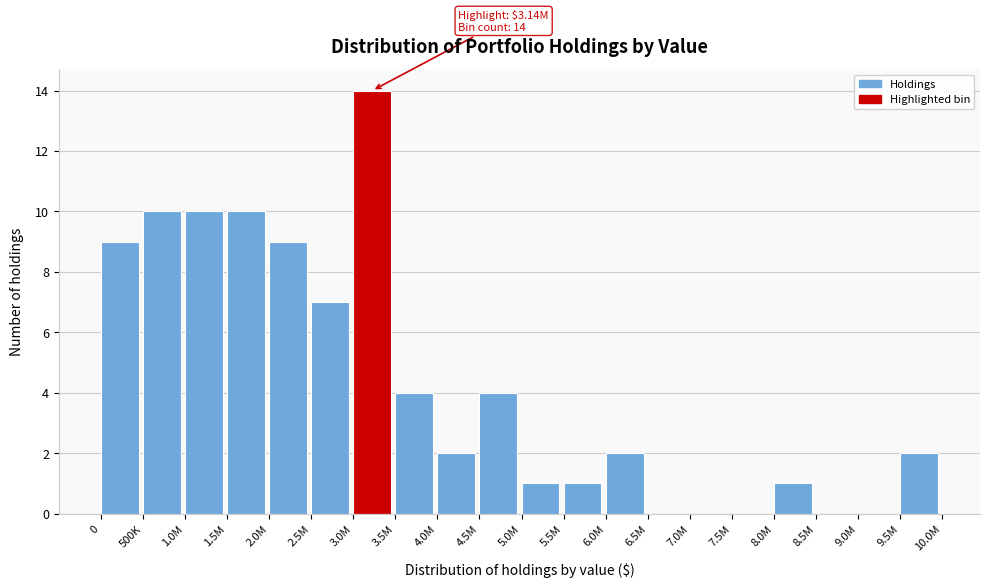

Reading left to right, extract all data points from this chart.

0=9	500K=10	1.0M=10	1.5M=10	2.0M=9	2.5M=7	3.0M=14	3.5M=4	4.0M=2	4.5M=4	5.0M=1	5.5M=1	6.0M=2	6.5M=0	7.0M=0	7.5M=0	8.0M=1	8.5M=0	9.0M=0	9.5M=2